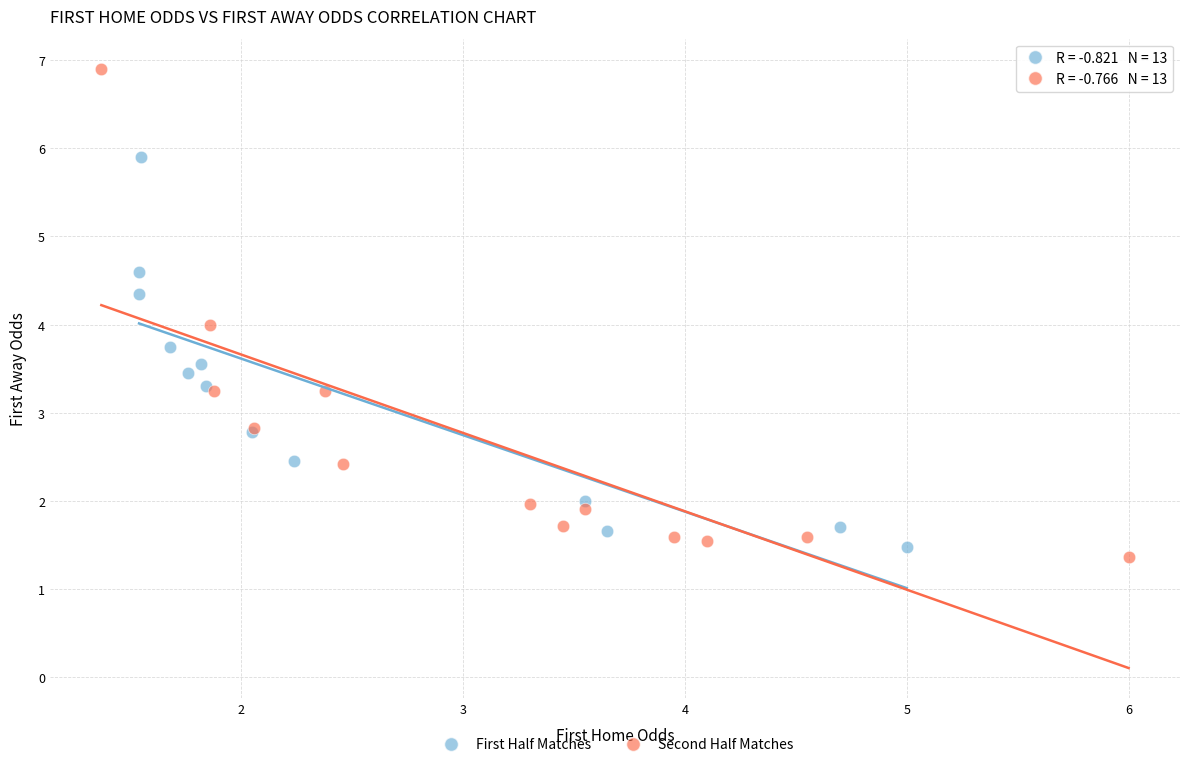

Which series contains the highest Y value?

Second Half Matches